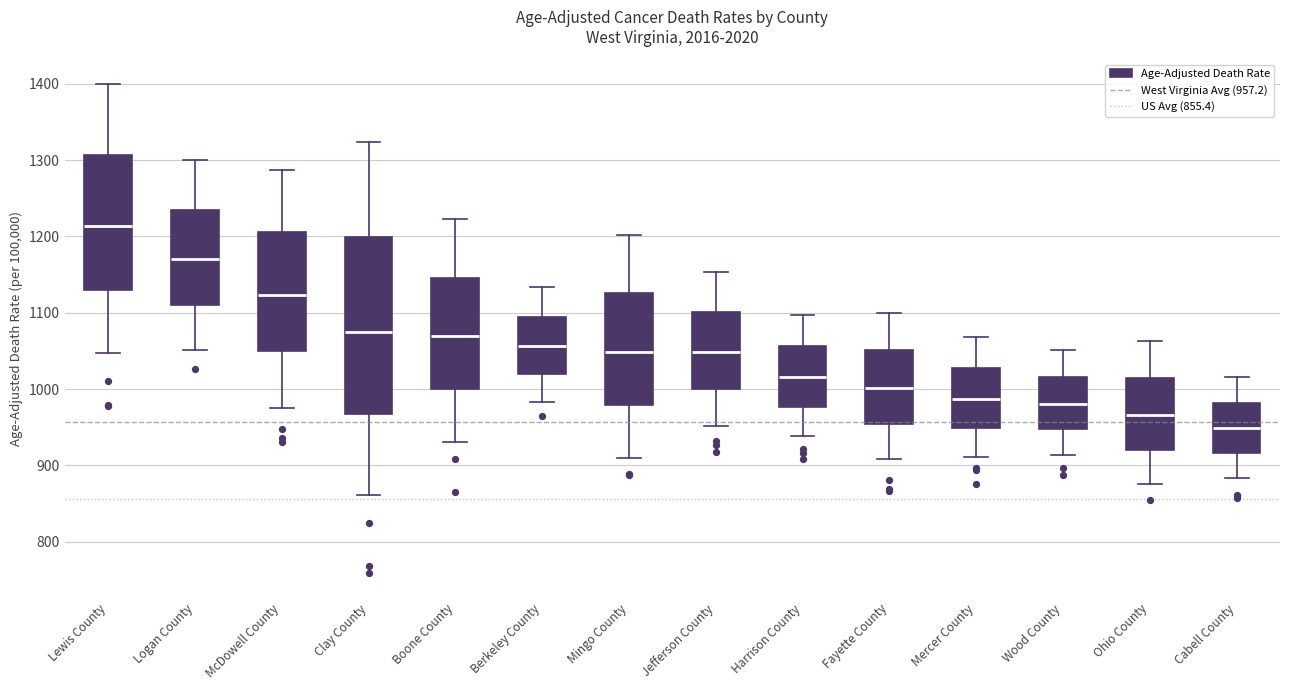

Reading left to right, read every box against the y-axis: the position of its median line, the range the box covers, and the ends of its whiskers. The values are not printed on the chart, so give them approximately, as read against the axis.

Lewis County: median 1210, box 1130 to 1310, whiskers 1050 to 1400
Logan County: median 1170, box 1110 to 1240, whiskers 1050 to 1300
McDowell County: median 1120, box 1050 to 1210, whiskers 980 to 1290
Clay County: median 1070, box 970 to 1200, whiskers 860 to 1320
Boone County: median 1070, box 1000 to 1150, whiskers 930 to 1220
Berkeley County: median 1060, box 1020 to 1090, whiskers 980 to 1130
Mingo County: median 1050, box 980 to 1130, whiskers 910 to 1200
Jefferson County: median 1050, box 1000 to 1100, whiskers 950 to 1150
Harrison County: median 1020, box 980 to 1060, whiskers 940 to 1100
Fayette County: median 1000, box 950 to 1050, whiskers 910 to 1100
Mercer County: median 990, box 950 to 1030, whiskers 910 to 1070
Wood County: median 980, box 950 to 1020, whiskers 910 to 1050
Ohio County: median 970, box 920 to 1010, whiskers 880 to 1060
Cabell County: median 950, box 920 to 980, whiskers 880 to 1020